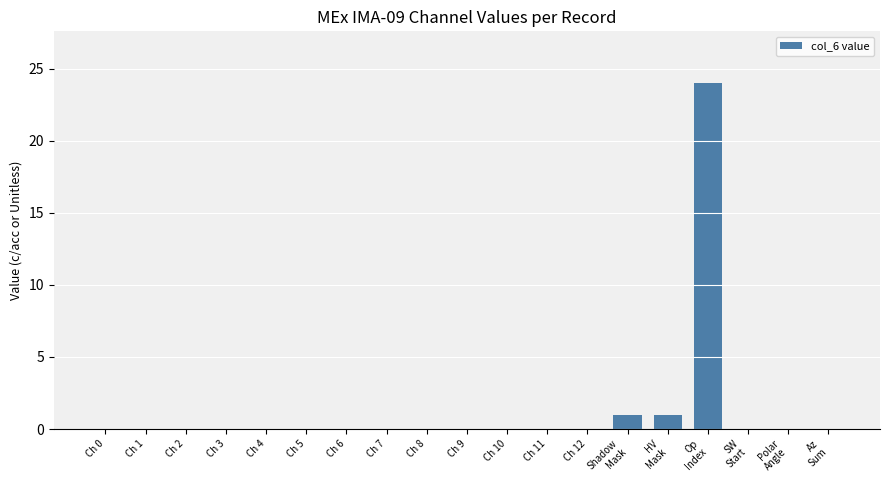

Are the bars horizontal?

No